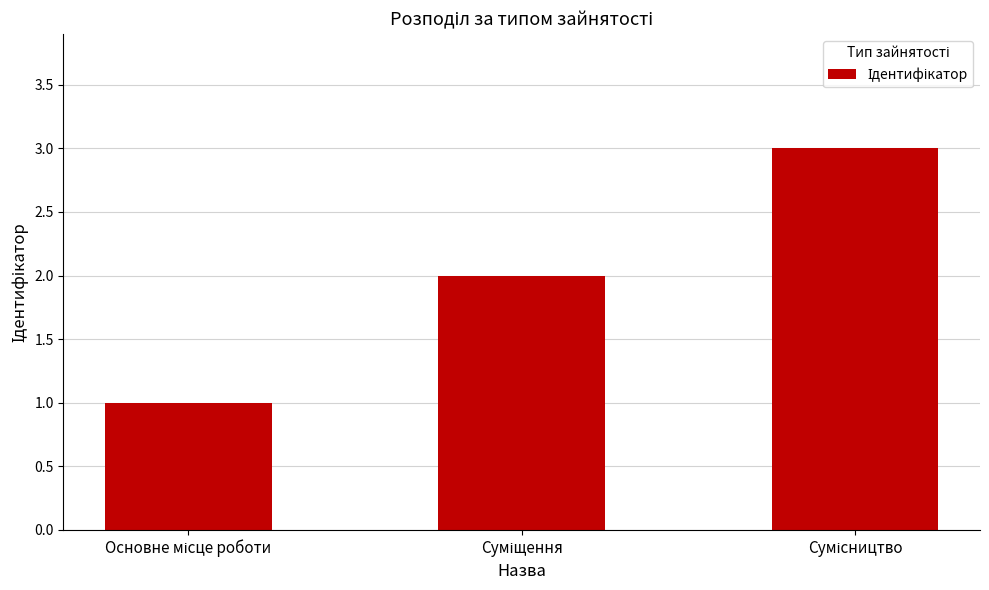

What is the sum of all values?

6